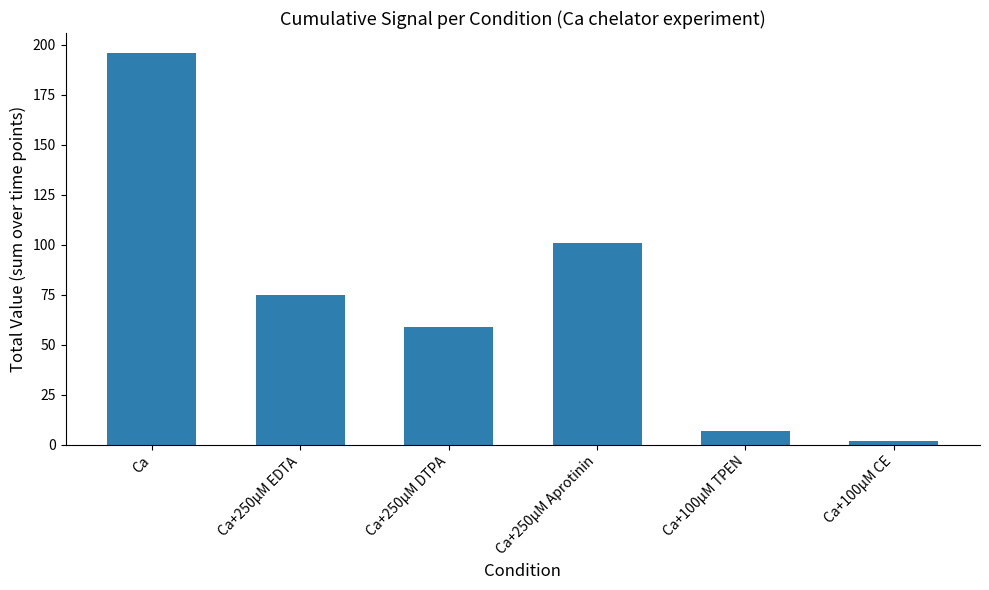

What is the greatest value displayed?

196